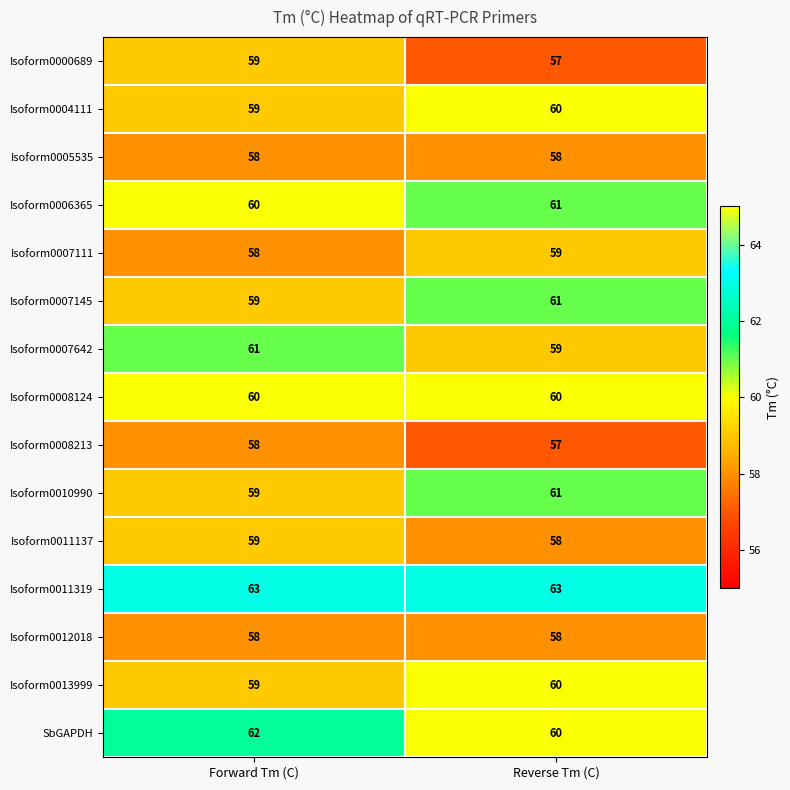

What is the approximate value of Isoform0008124 at Forward Tm (C)?

60